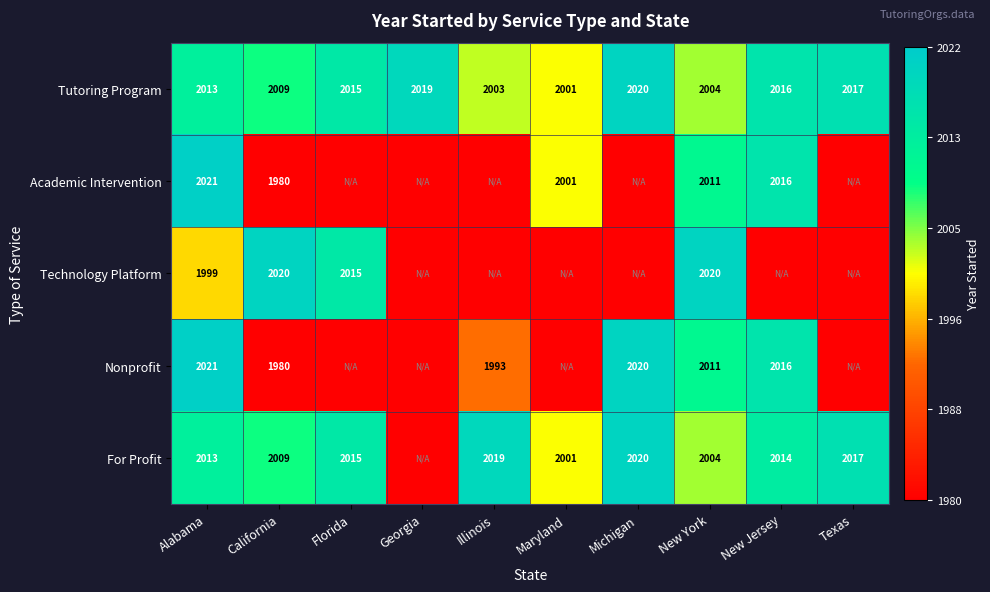

Rank the categories by Tutoring Program value from lowest to highest.

Maryland, Illinois, New York, California, Alabama, Florida, New Jersey, Texas, Georgia, Michigan